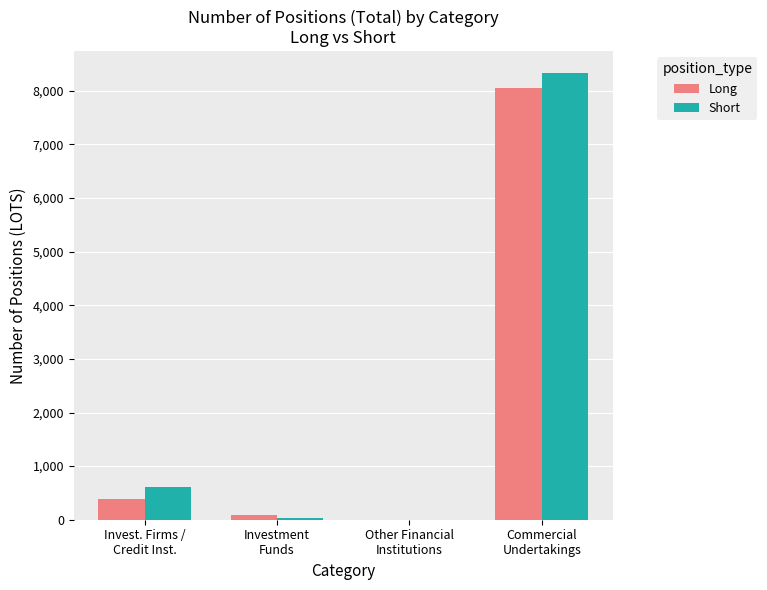

How many values in Long are above zero?

3